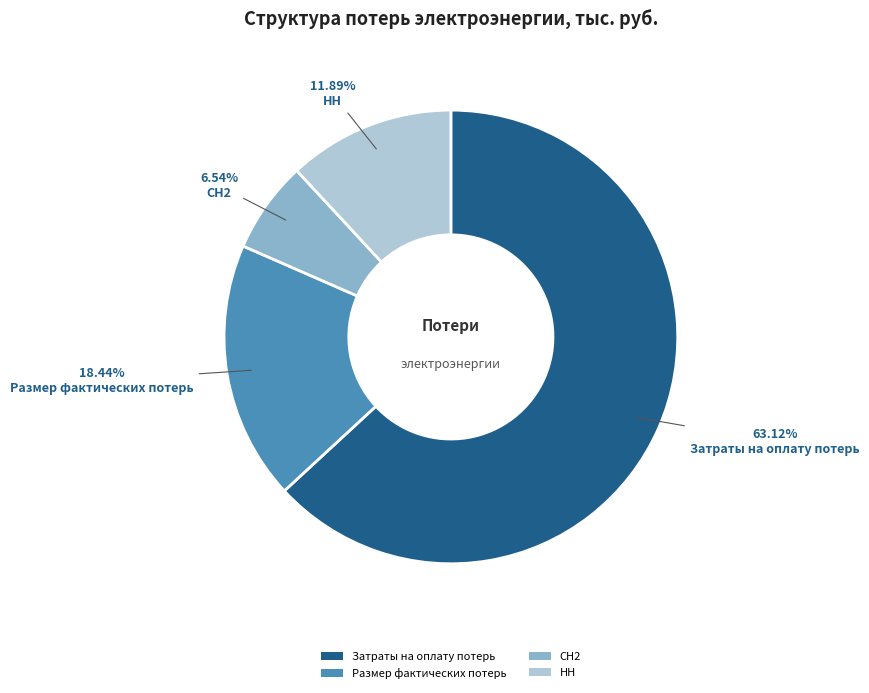

Count the number of slices in the pie.

4